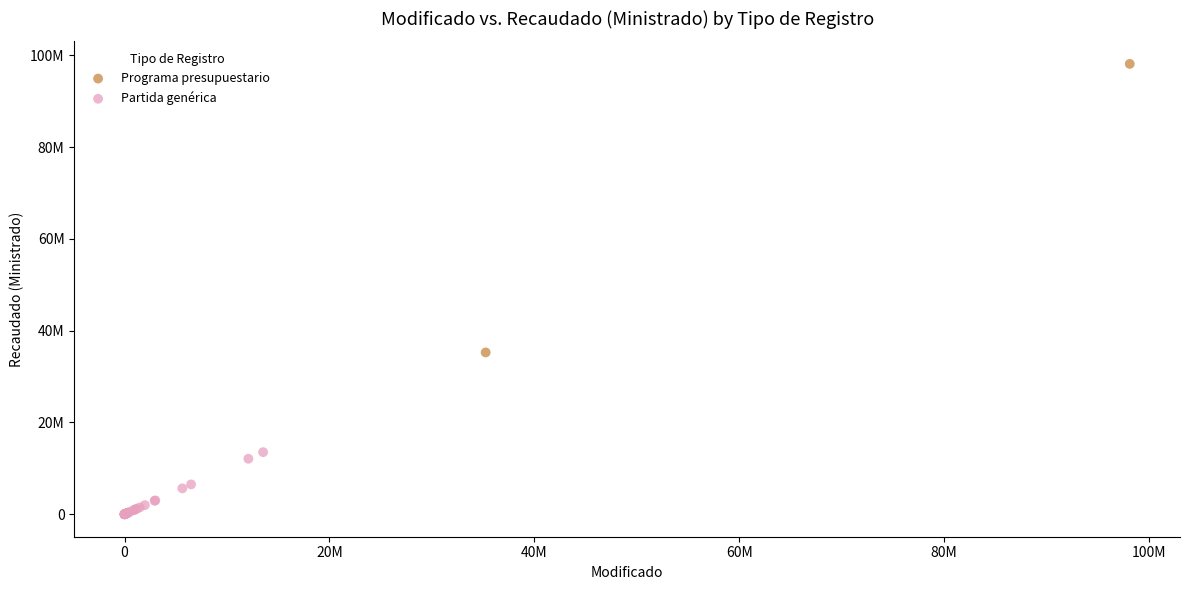

What are all the series names shown in the legend?

Programa presupuestario, Partida genérica